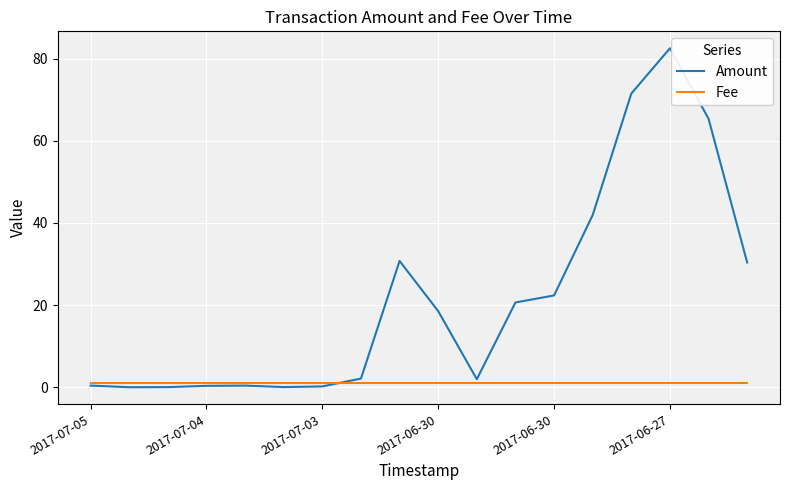

Does the chart have visible grid lines?

Yes